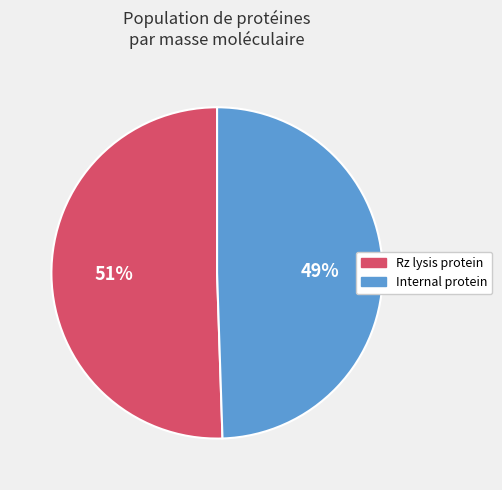

What is the majority slice?

Rz lysis protein